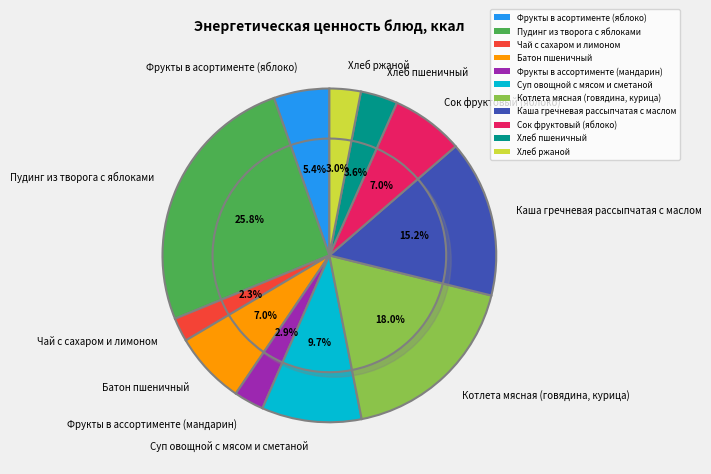

To the nearest percent, what is the difference between the largest and smallest slice percentages?

23%